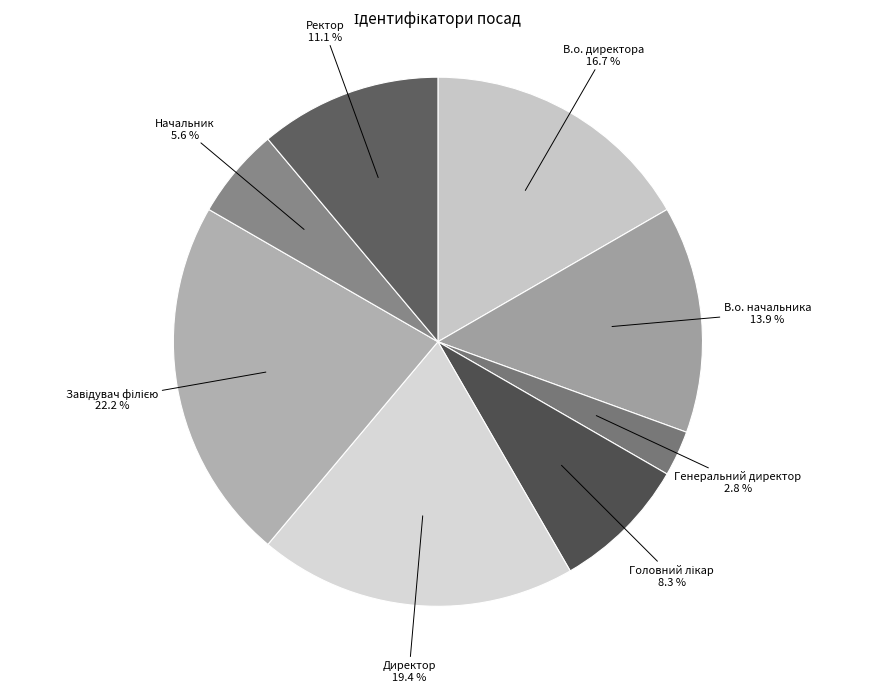

How many segments does this pie chart have?

8